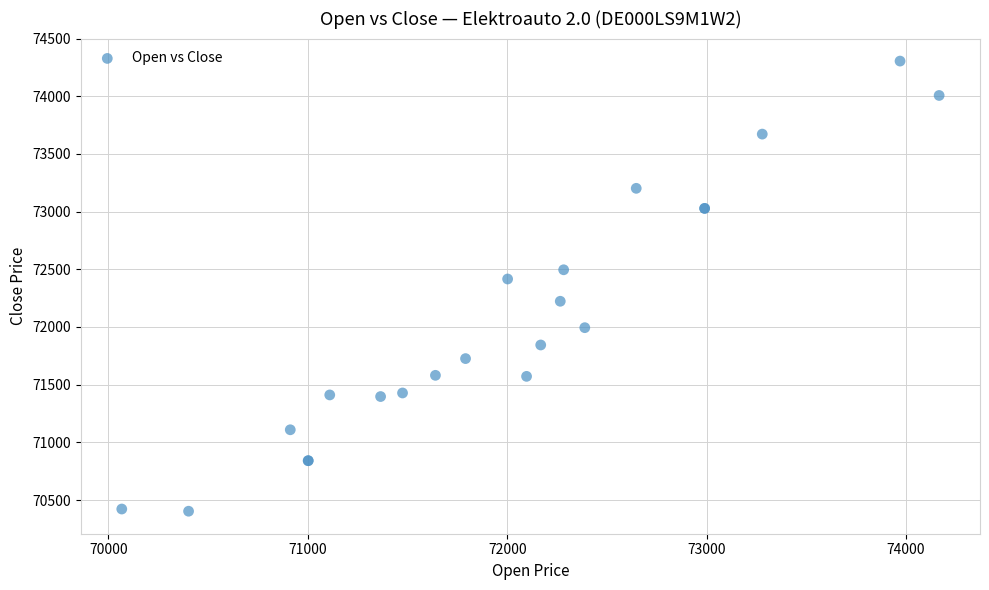

What Y value in the scatter plot is closest to 72354?

72416